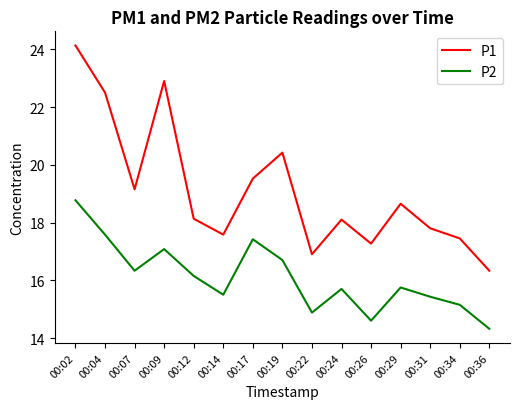

True or false: P1 and P2 cross at least once.

False